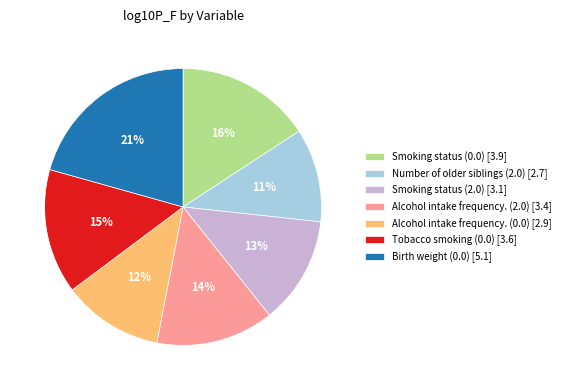

Which slice is the smallest?

Number of older siblings (2.0)